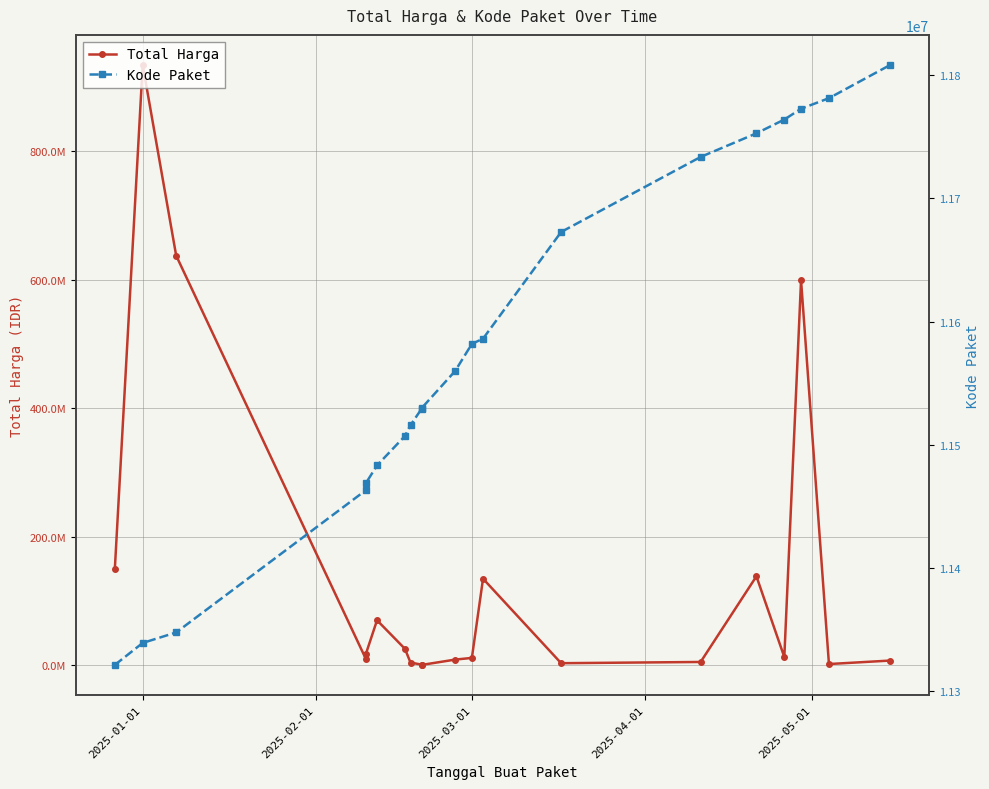

How many series are shown in this chart?

2